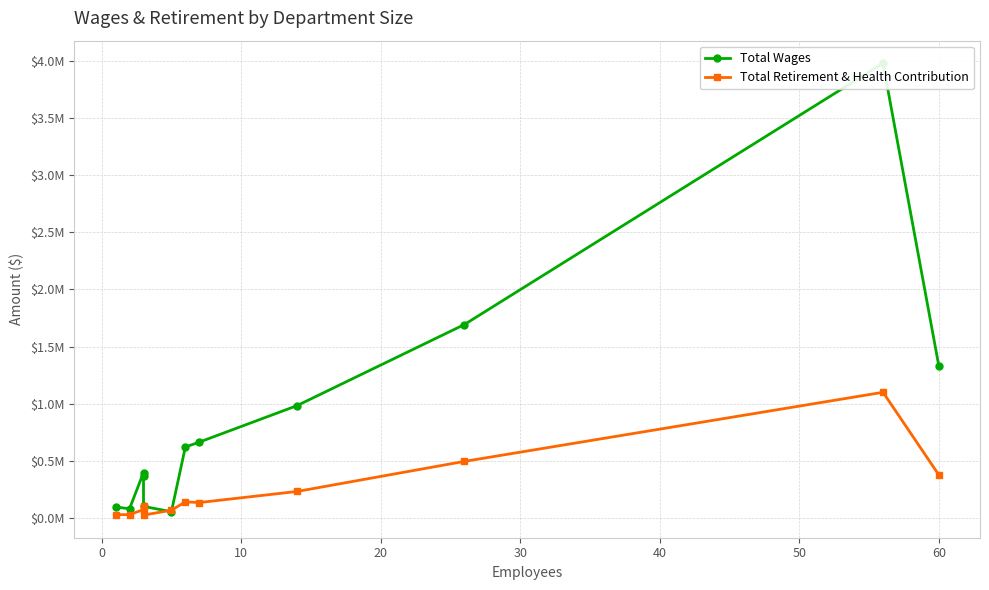

True or false: Total Retirement & Health Contribution has more than 2 interior local peaks.

True